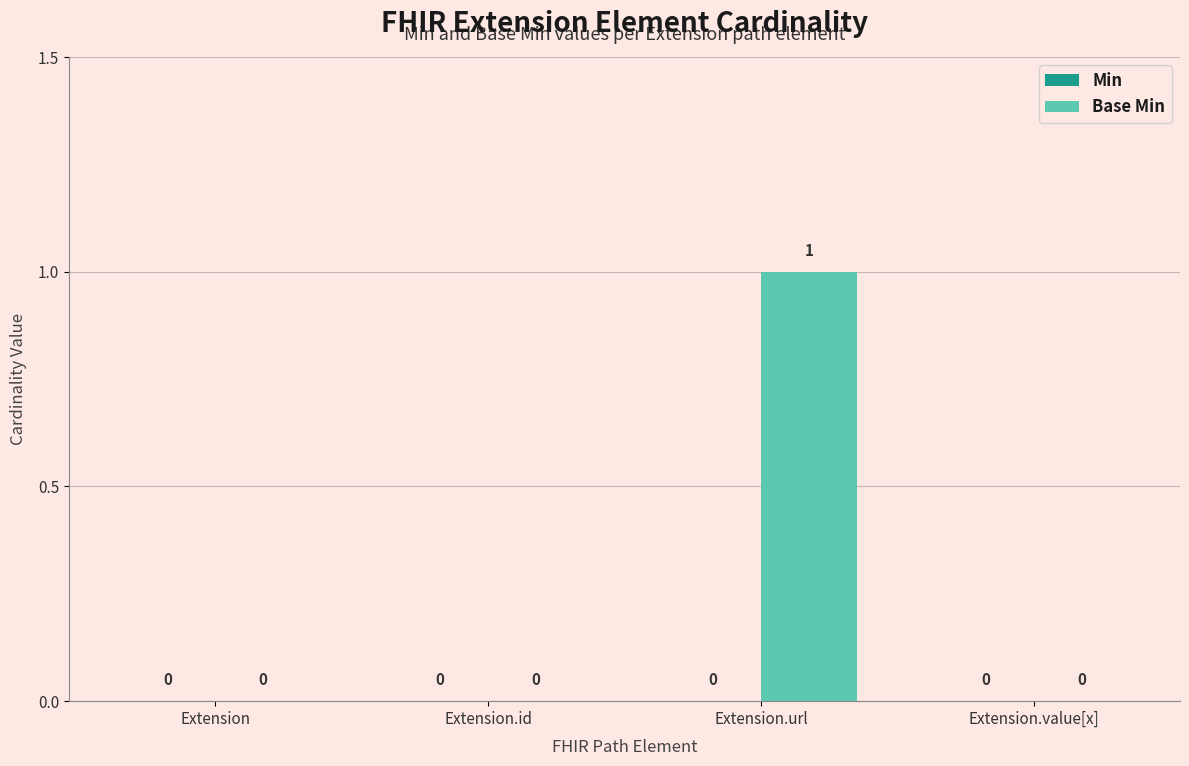

How many distinct data groups are displayed?

1